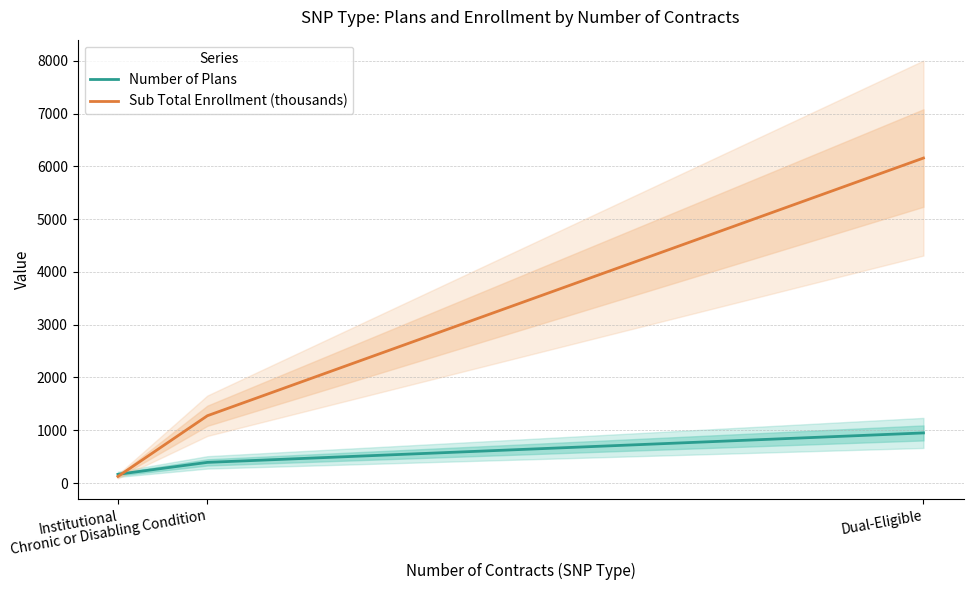

How many data points in Sub Total Enrollment (thousands) are above 1275?

2